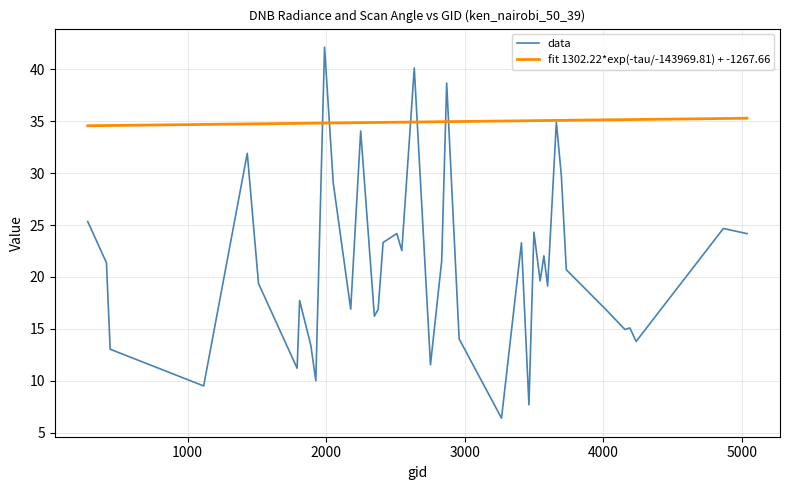

What is the maximum value for data?

42.1